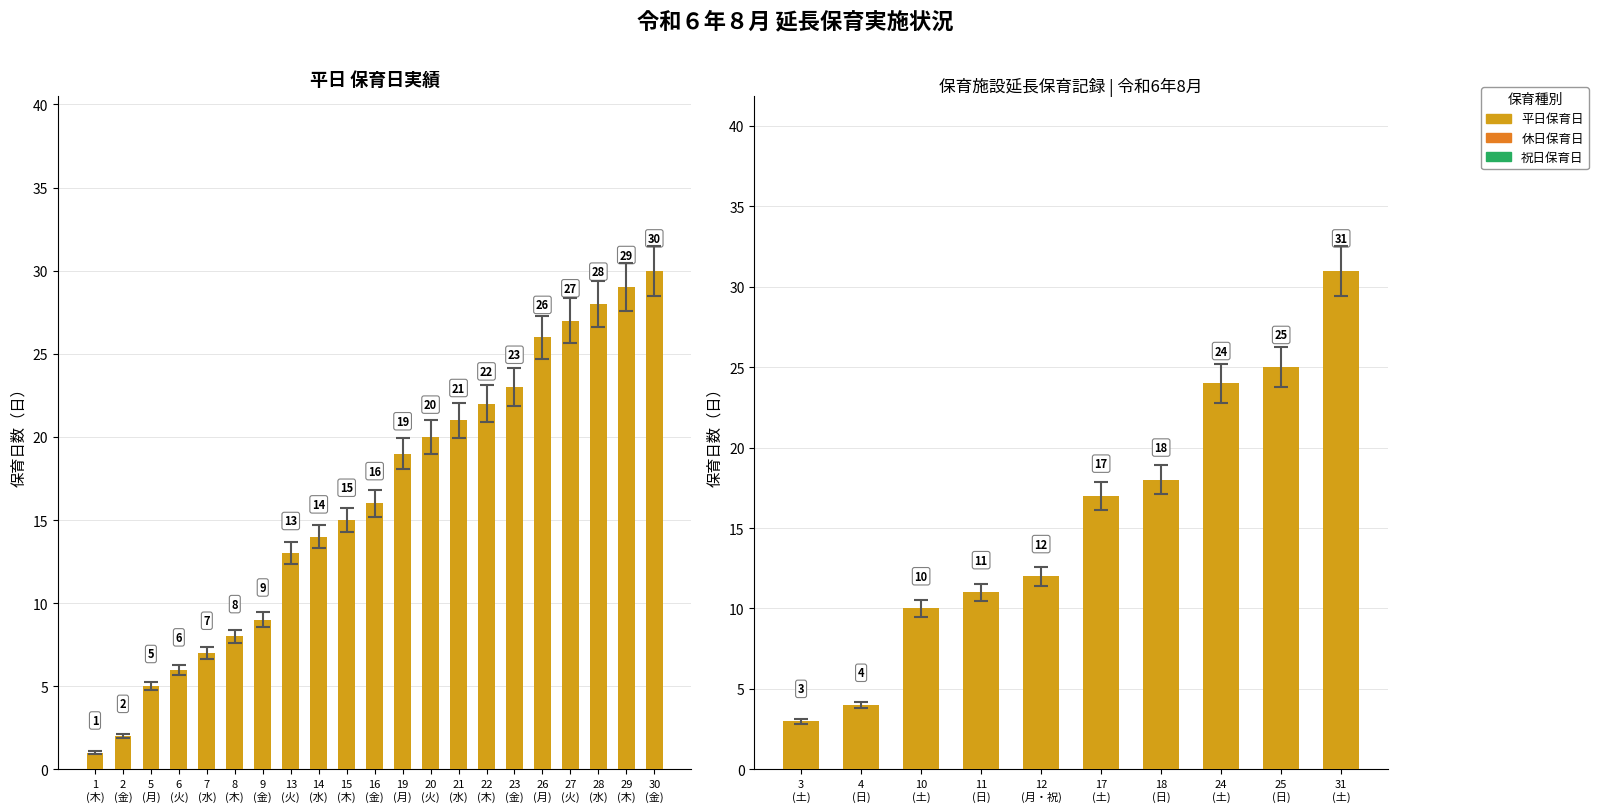

True or false: the data shows 14 at 14.

True